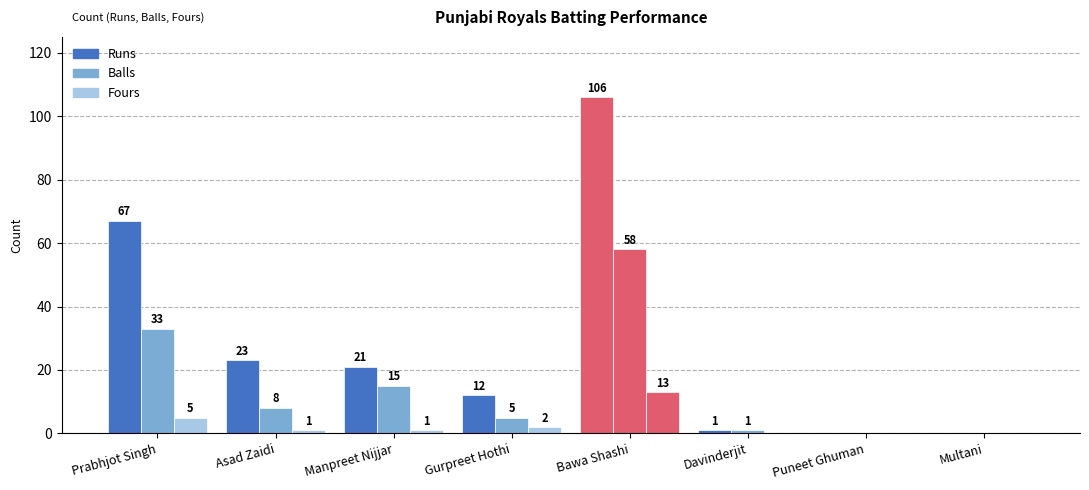

Are the bars horizontal?

No